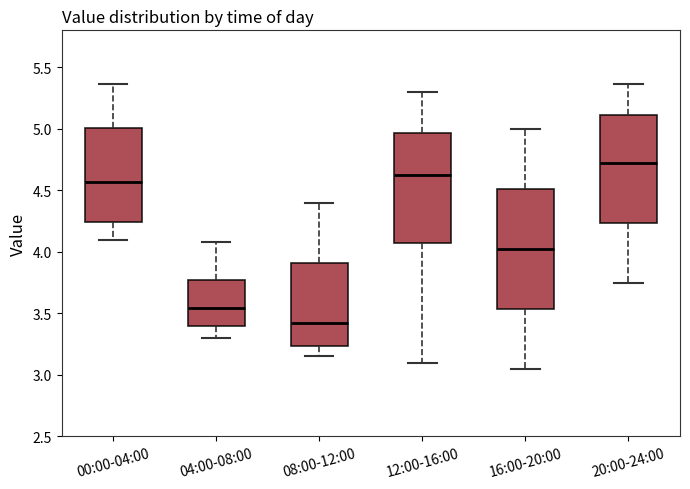

Where does the median line of the box for 16:00-20:00 sit on the y-axis? The values are not printed on the chart, so give them approximately, as read against the axis.

4.05